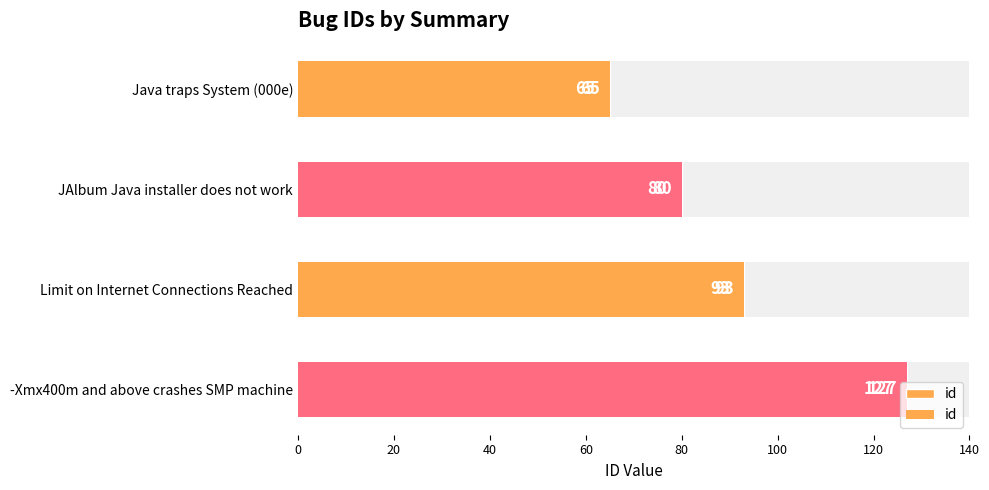

What is the smallest value displayed?

65